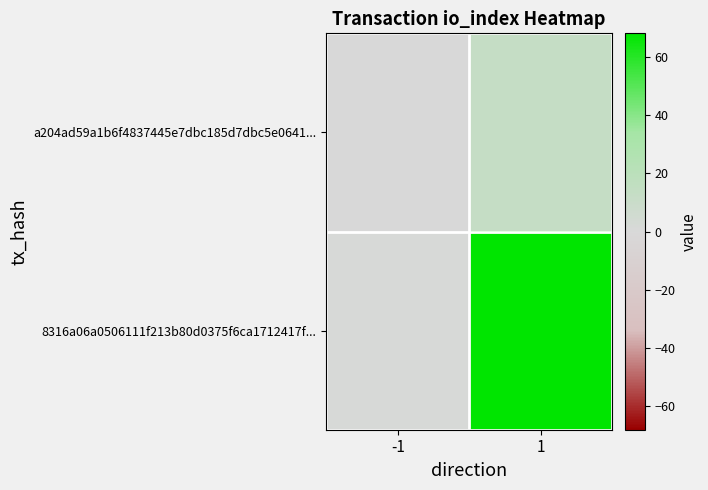

Which series has the widest spread of values?

8316a06a0506111f213b80d0375f6ca1712417f...